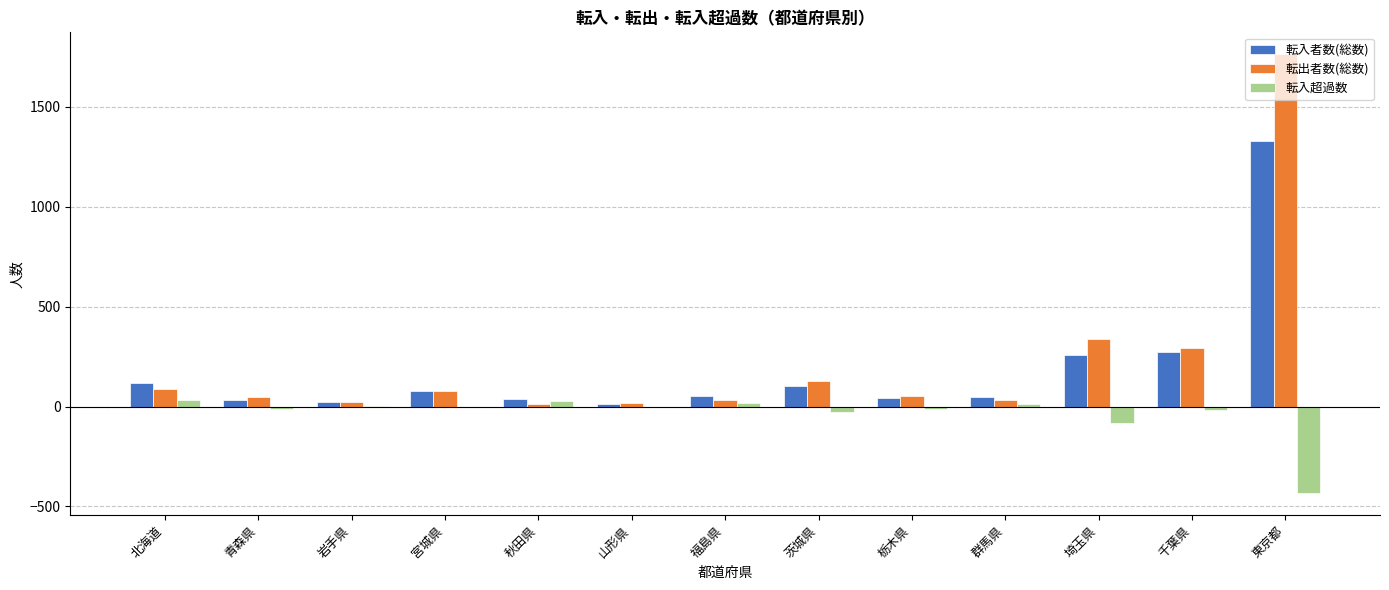

What is the maximum value for 転出者数(総数)?

1763